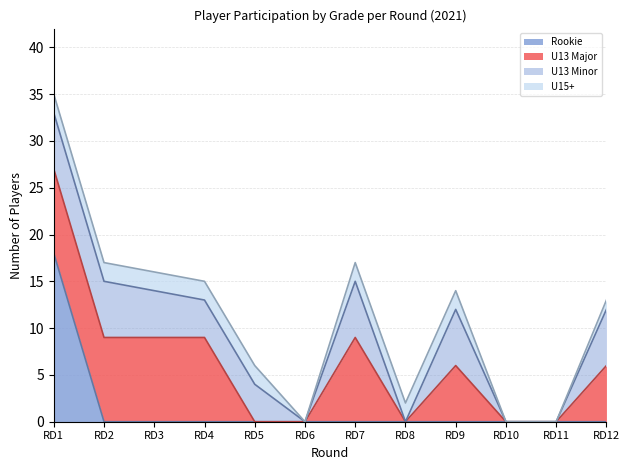

At which label does U13 Minor reach its minimum?

RD6